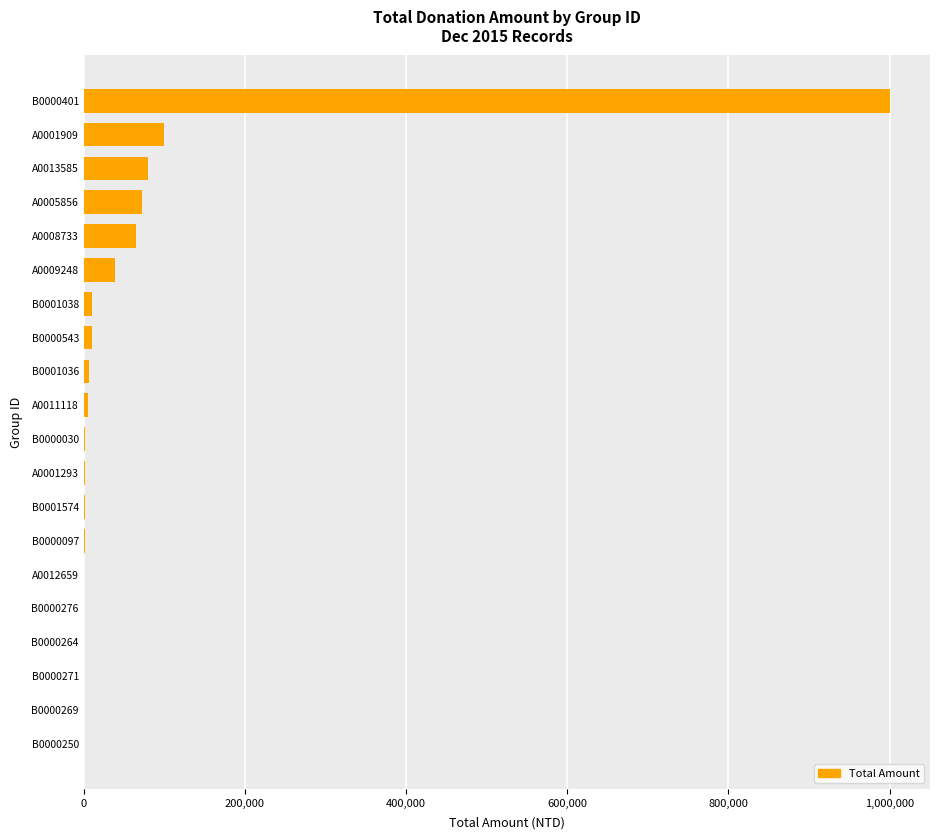

Approximately how many times larger is the value at B0000401 compared to A0013585?

12.5